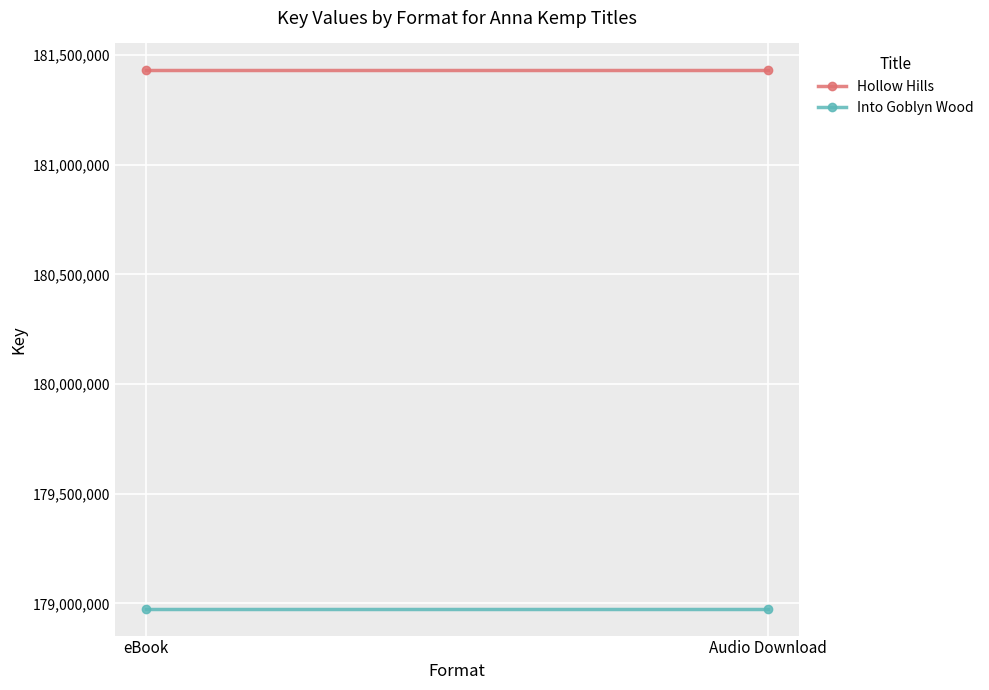

What is the smallest value displayed?

178975981